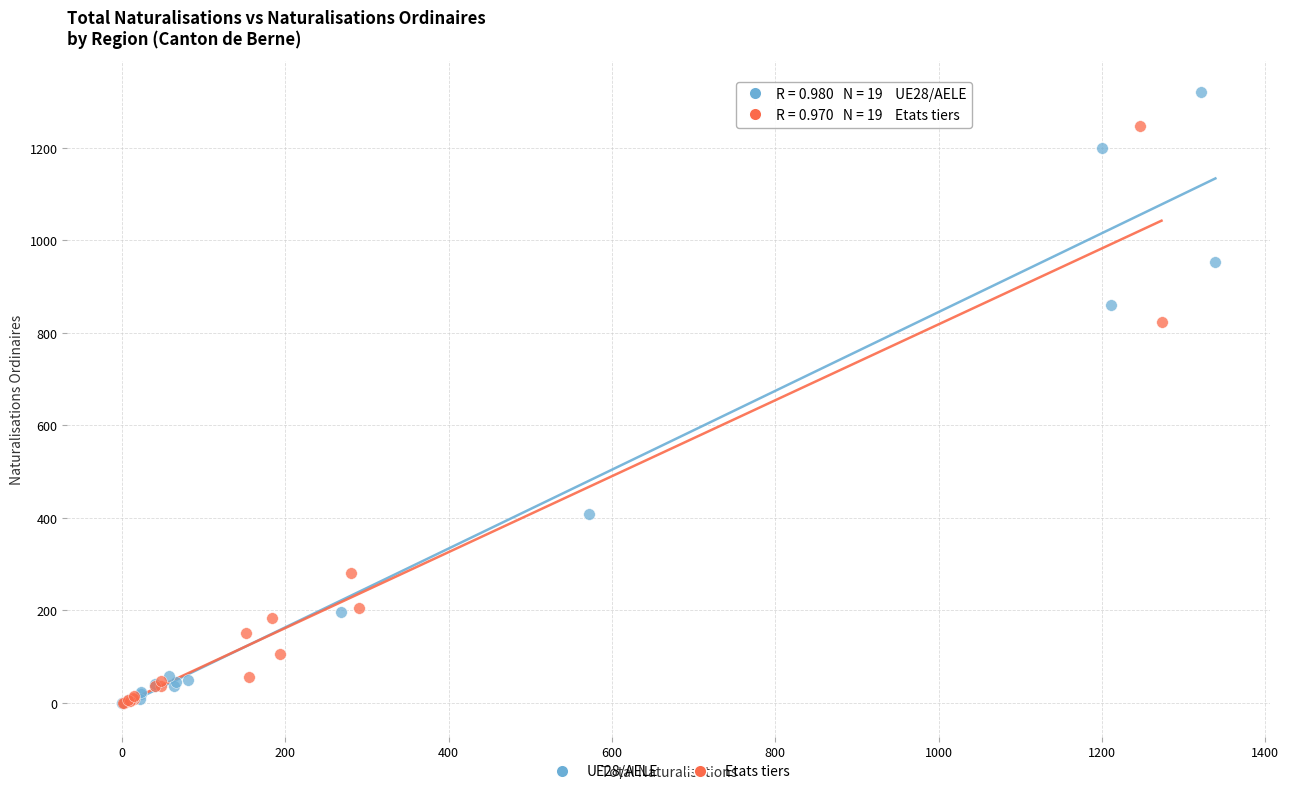

Which series has the largest Y range (max minus min)?

UE28/AELE